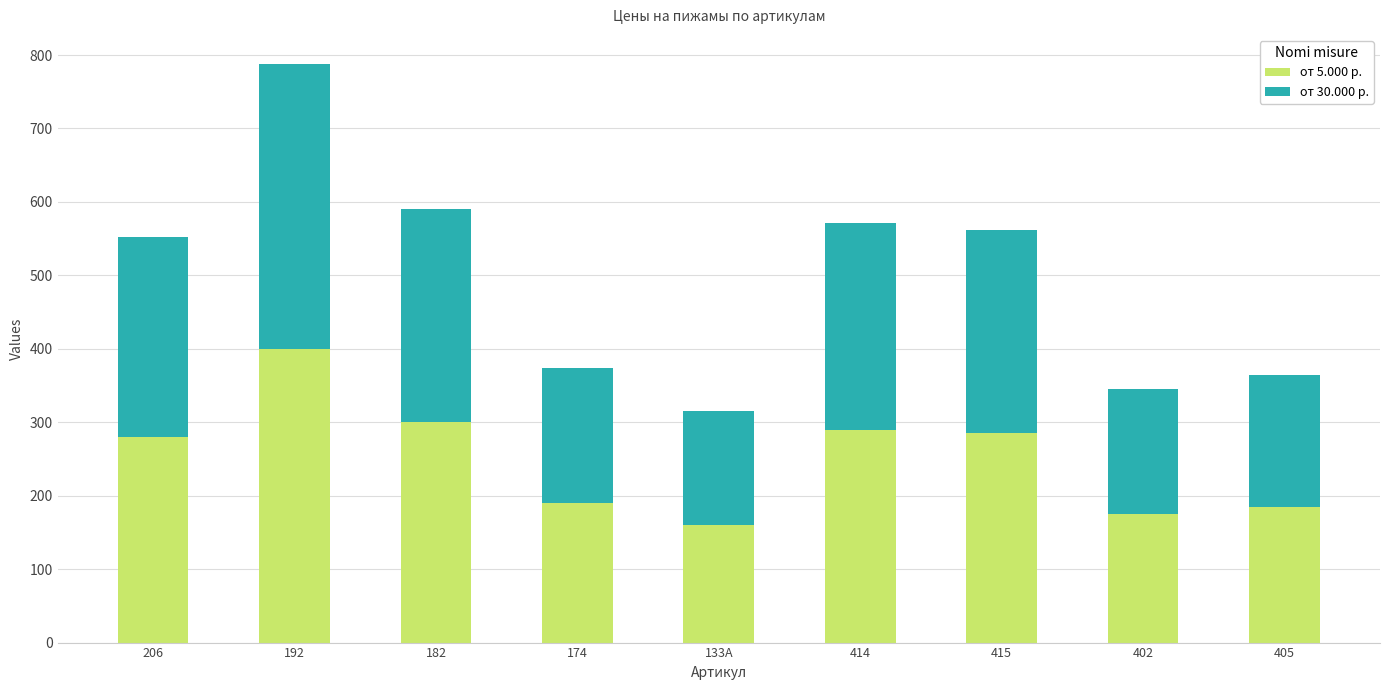

How many bars are there in total?

9